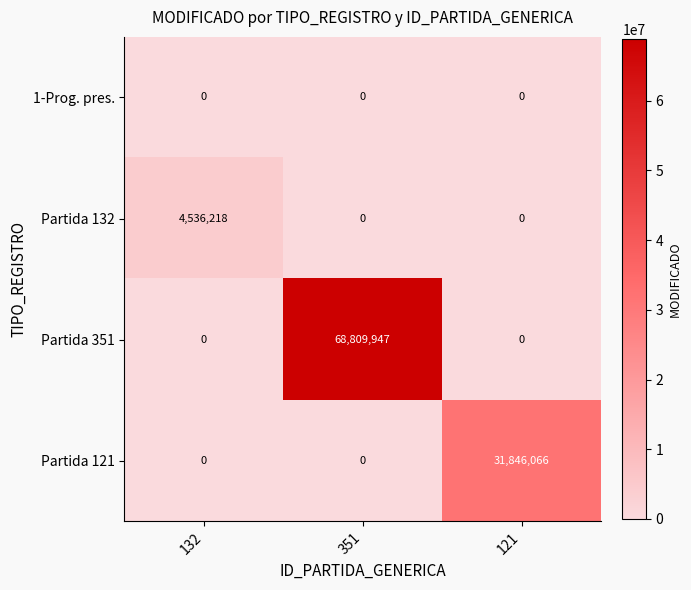

How many Partida 351 values are between 0 and 68809947?

3